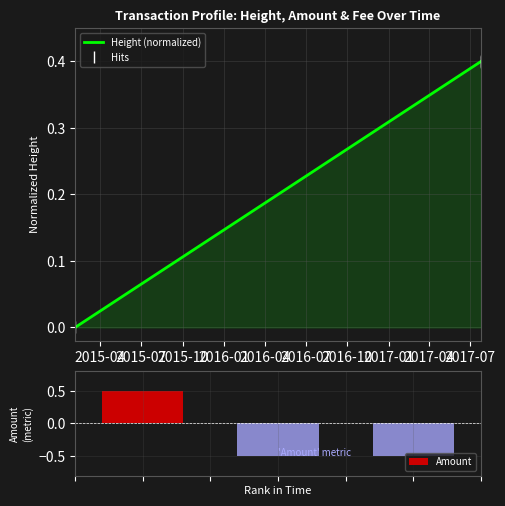

How many values in the Hits series exceed 0?

2